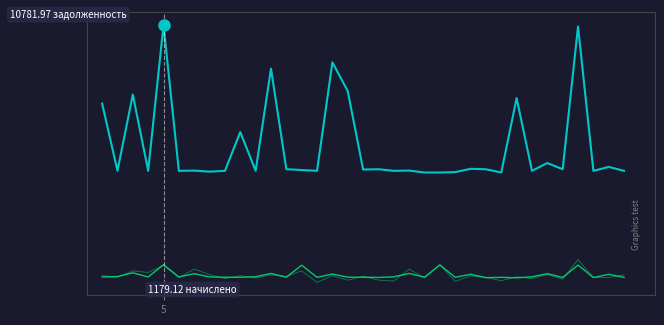

What is the sum of the nachisleno values at 13 and 1?

96.6